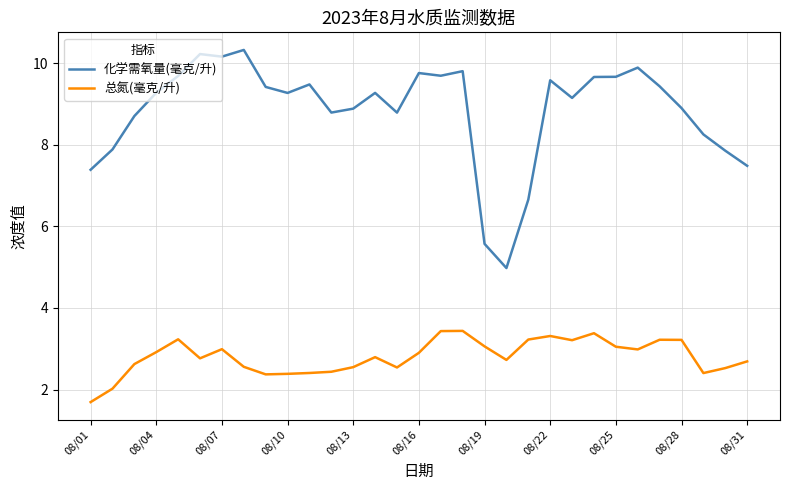

What is the minimum value shown in the chart?

1.7